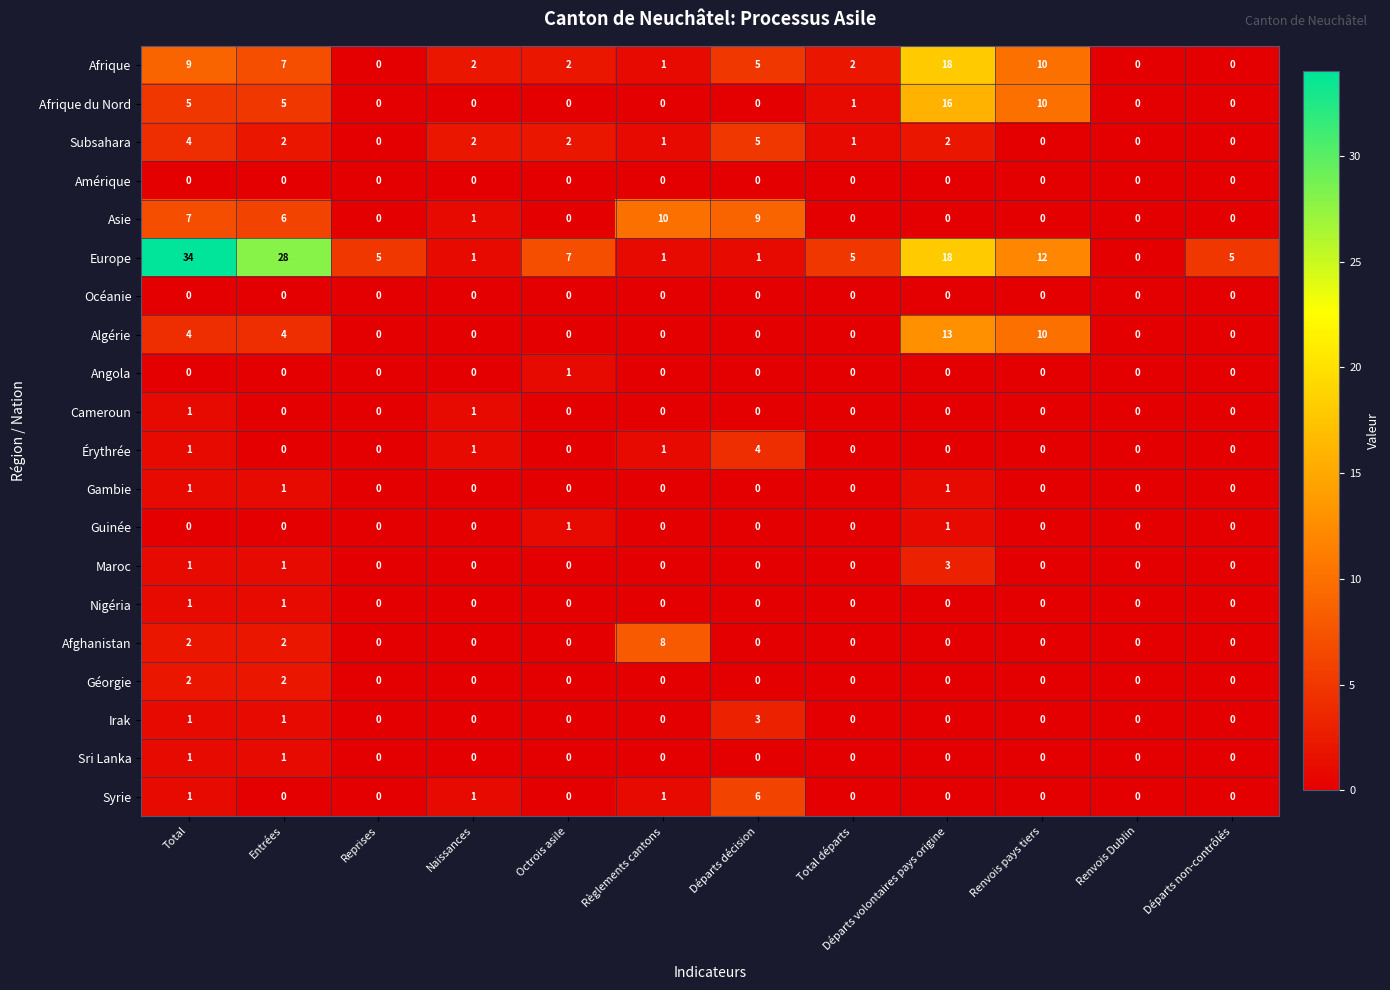

At which label does Angola reach its peak?

Octrois asile